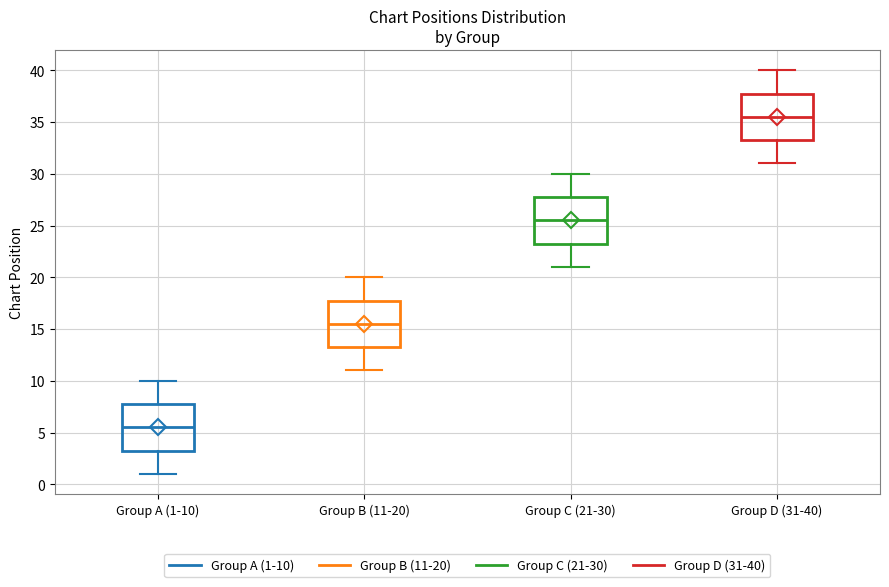

Where does the upper whisker of the box for Group B (11-20) end on the y-axis? The values are not printed on the chart, so give them approximately, as read against the axis.

20.0